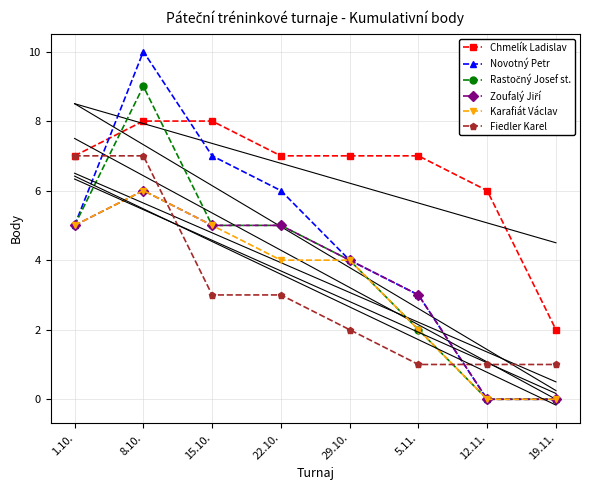

What is the sum of the Fiedler Karel values at 15.10. and 5.11.?

4